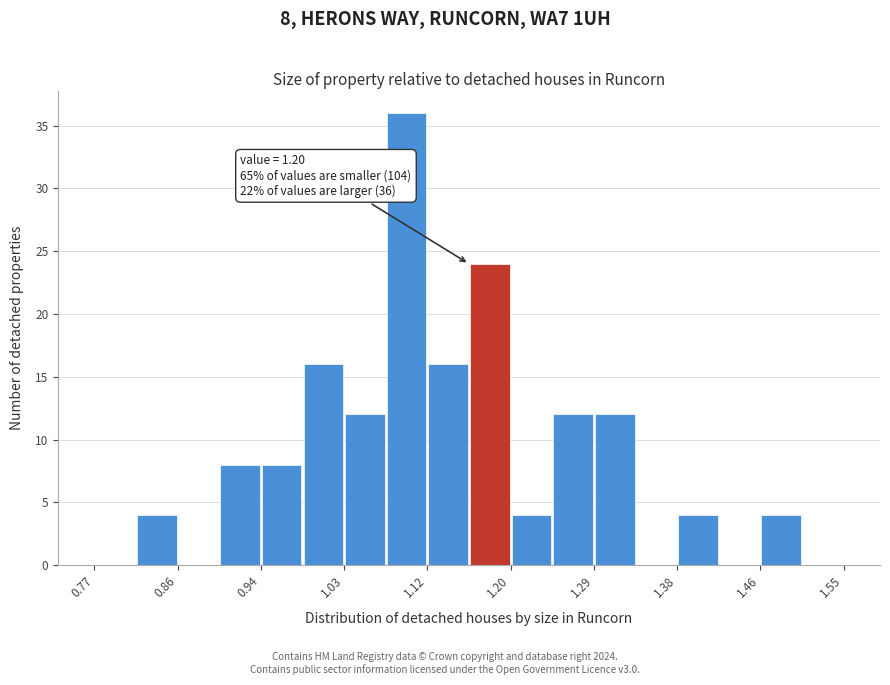

Over which range of the x-axis is the bar tallest?

1.07 to 1.12